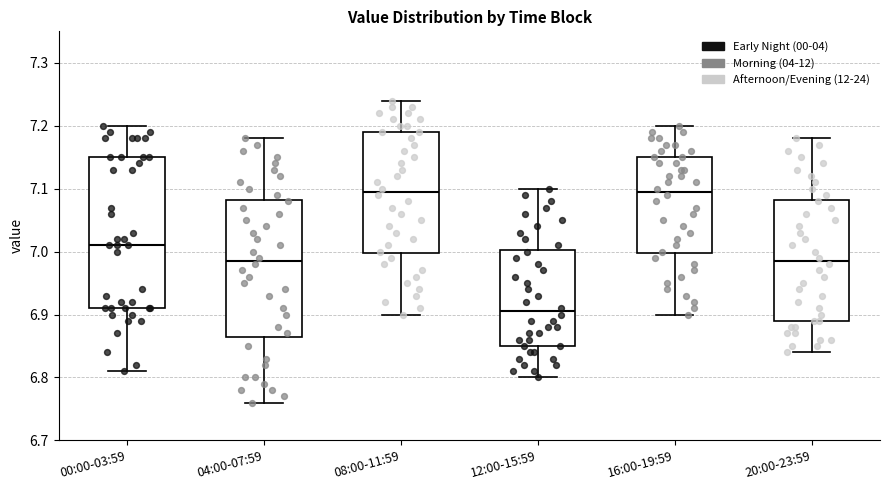

Where is the lower edge of the box for 20:00-23:59 on the y-axis? The values are not printed on the chart, so give them approximately, as read against the axis.

6.89